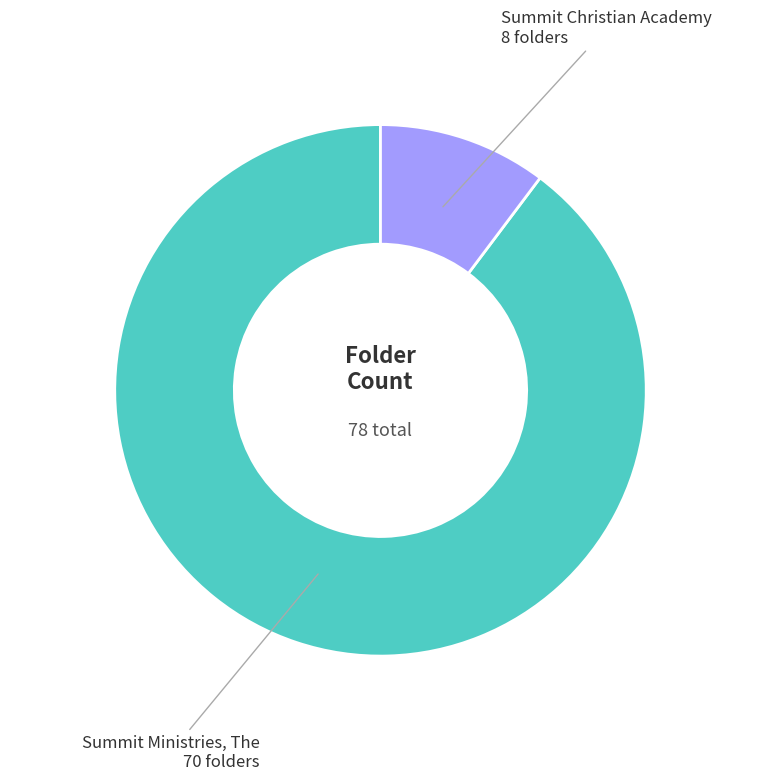

Is there a majority slice in this chart?

Yes